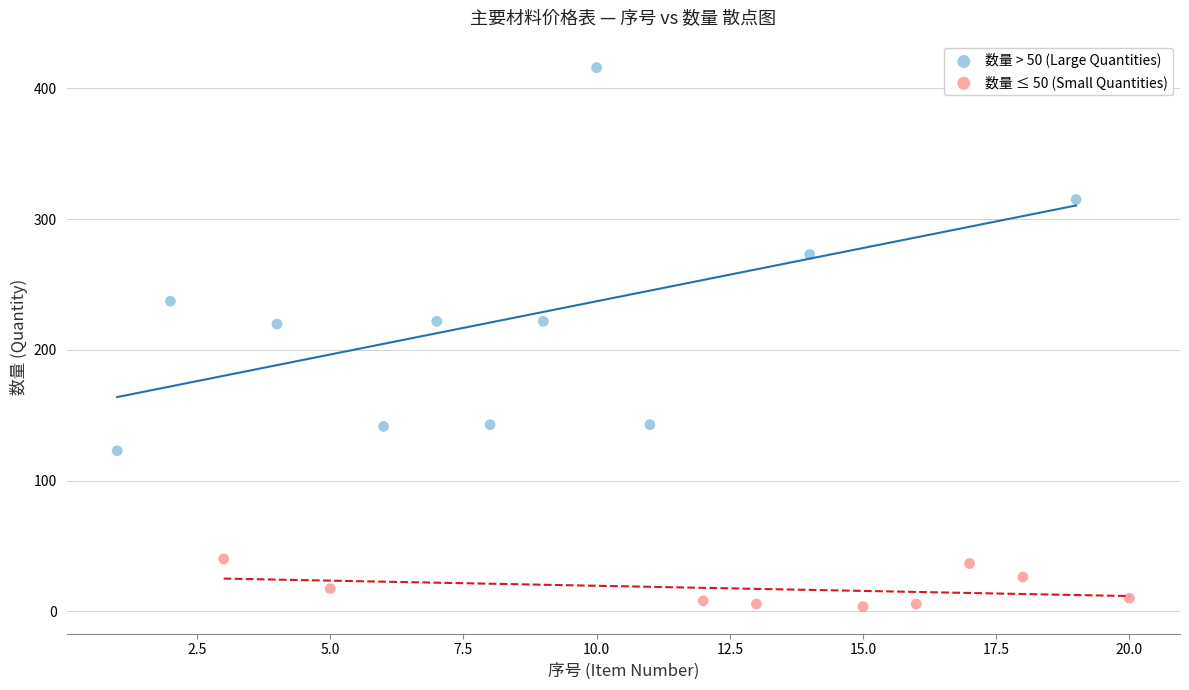

Which series has the largest Y range (max minus min)?

数量 > 50 (Large Quantities)